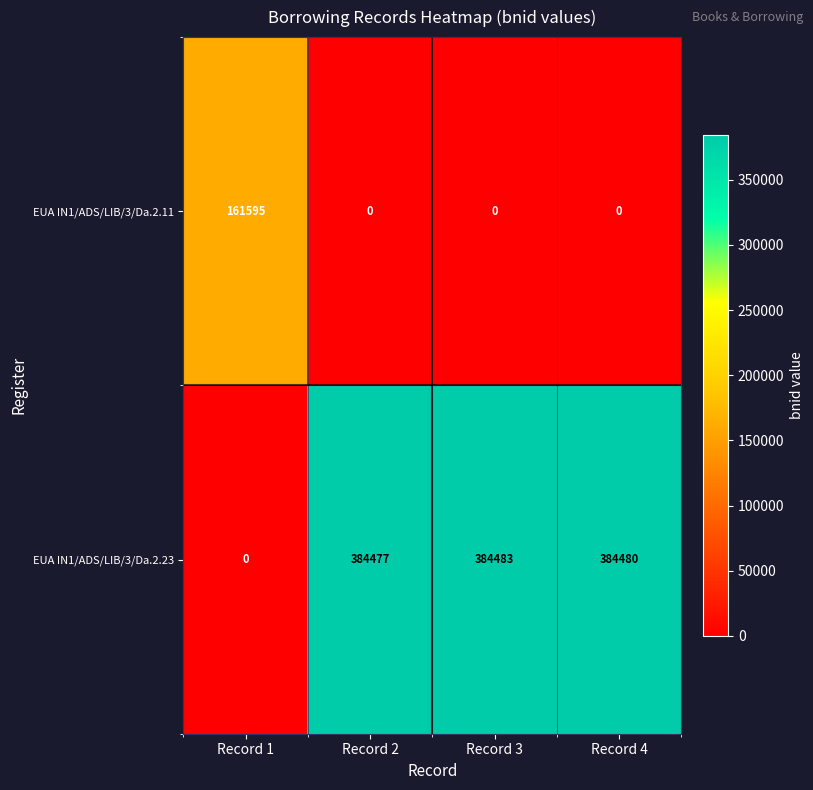

What is the difference between the maximum and second lowest values in the EUA IN1/ADS/LIB/3/Da.2.23 series?

6